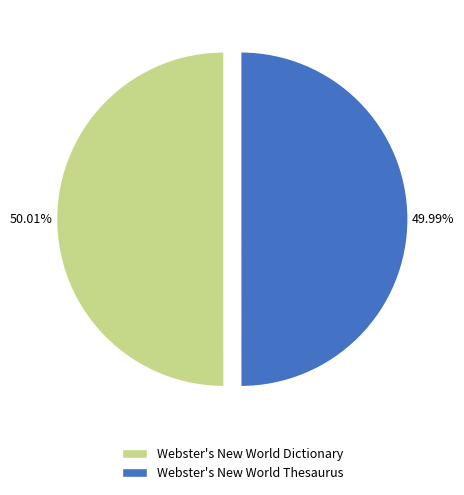

True or false: Webster's New World Dictionary accounts for 50% of the total.

True